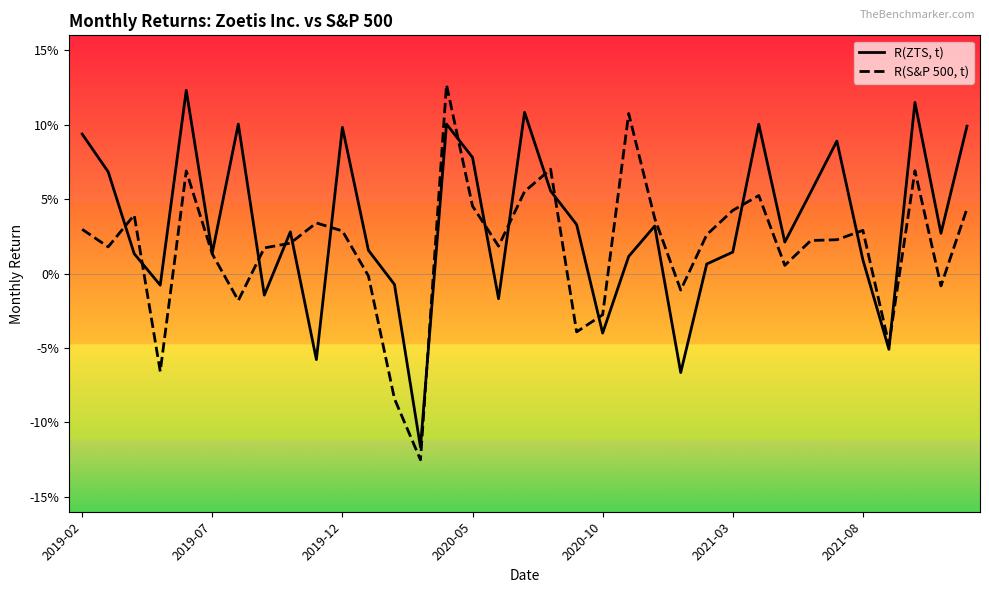

What are all the series names shown in the legend?

R(ZTS, t), R(S&P 500, t)